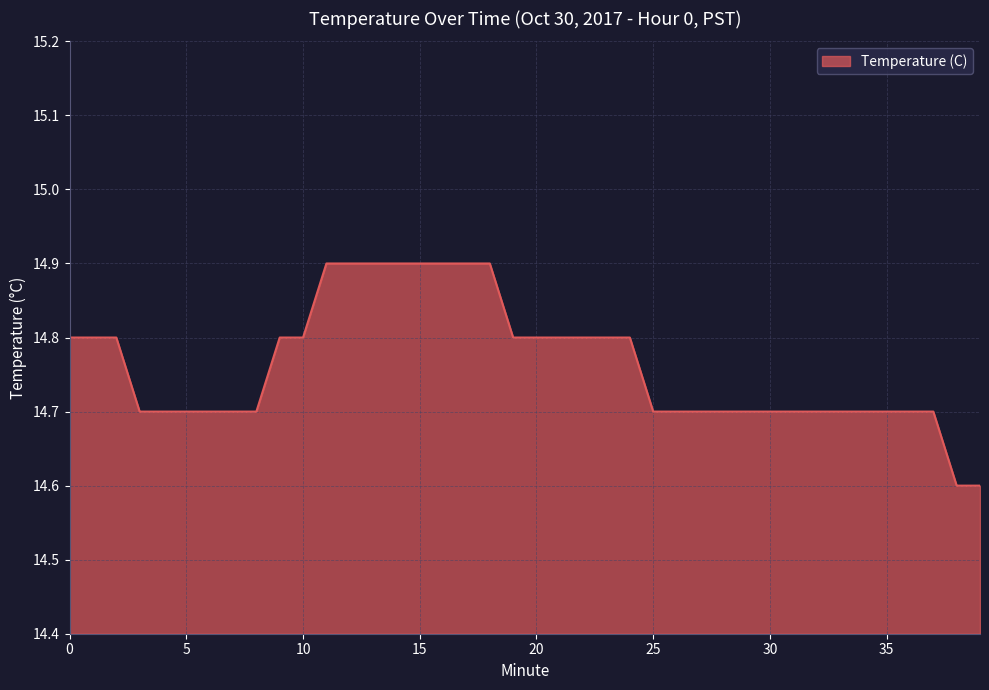

What is the minimum value shown in the chart?

14.6